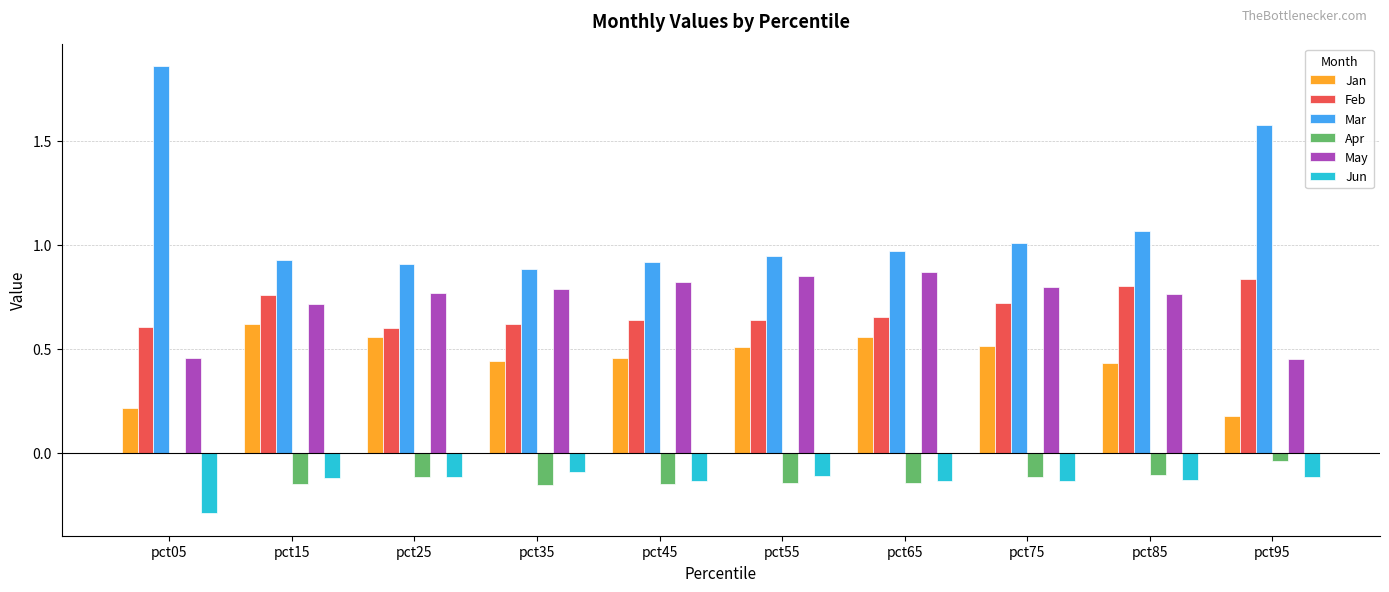

What is the sum of all Jun values?

-1.4